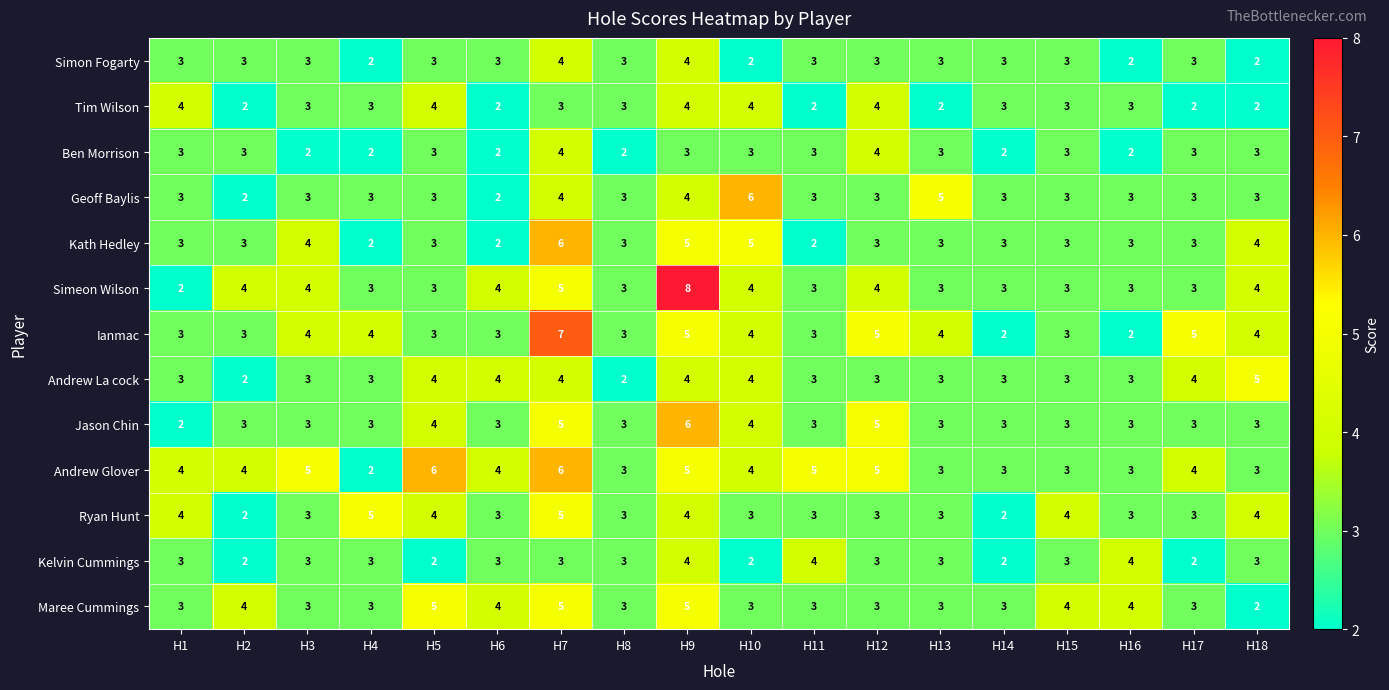

Which series has the largest total across all categories?

Andrew Glover